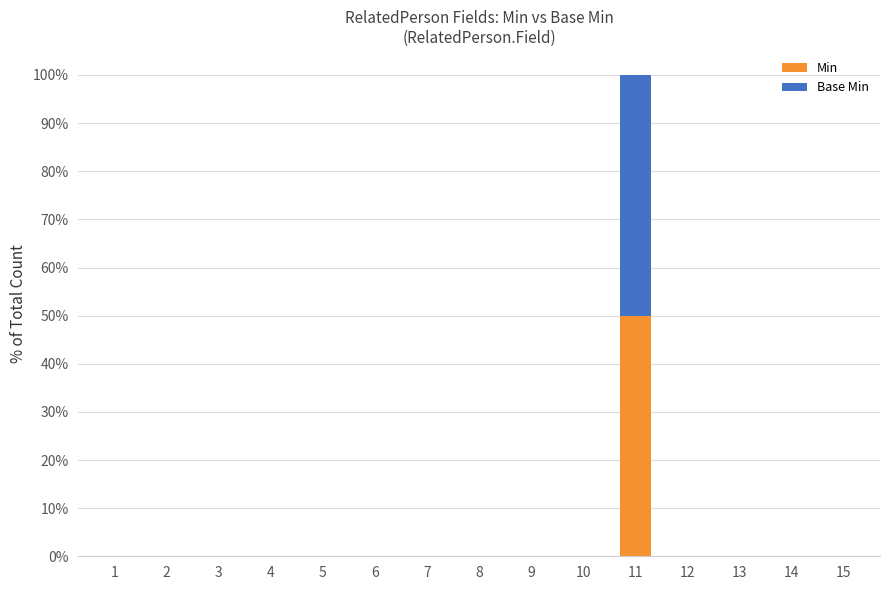

How many categories are shown in the chart?

15